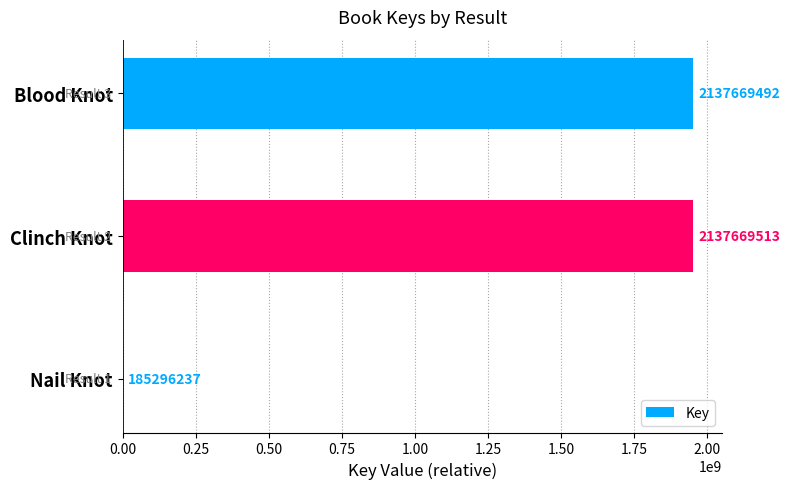

Are the bars horizontal?

Yes